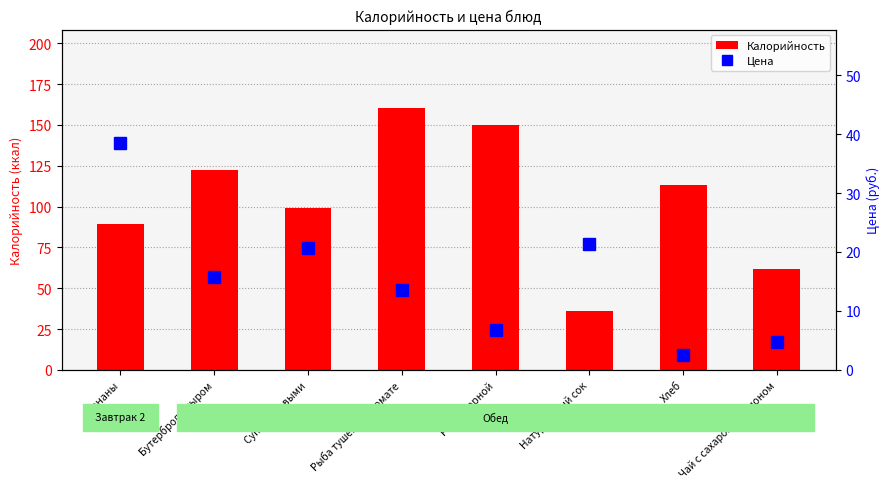

Rank the series by their average value, from highest to lowest.

Калорийность, Цена